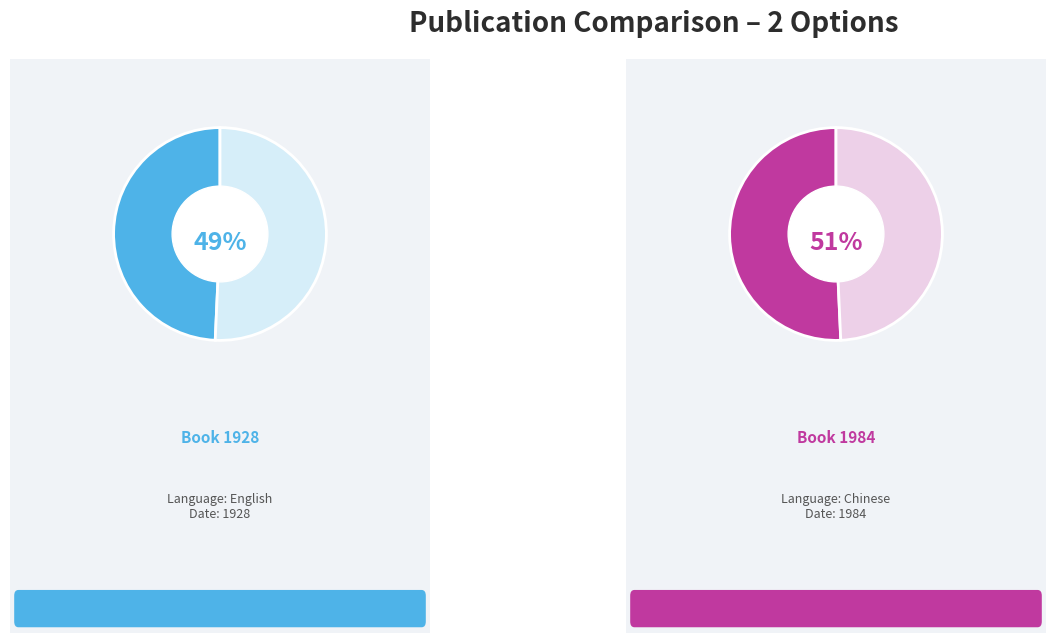

Is there a majority slice in this chart?

Yes